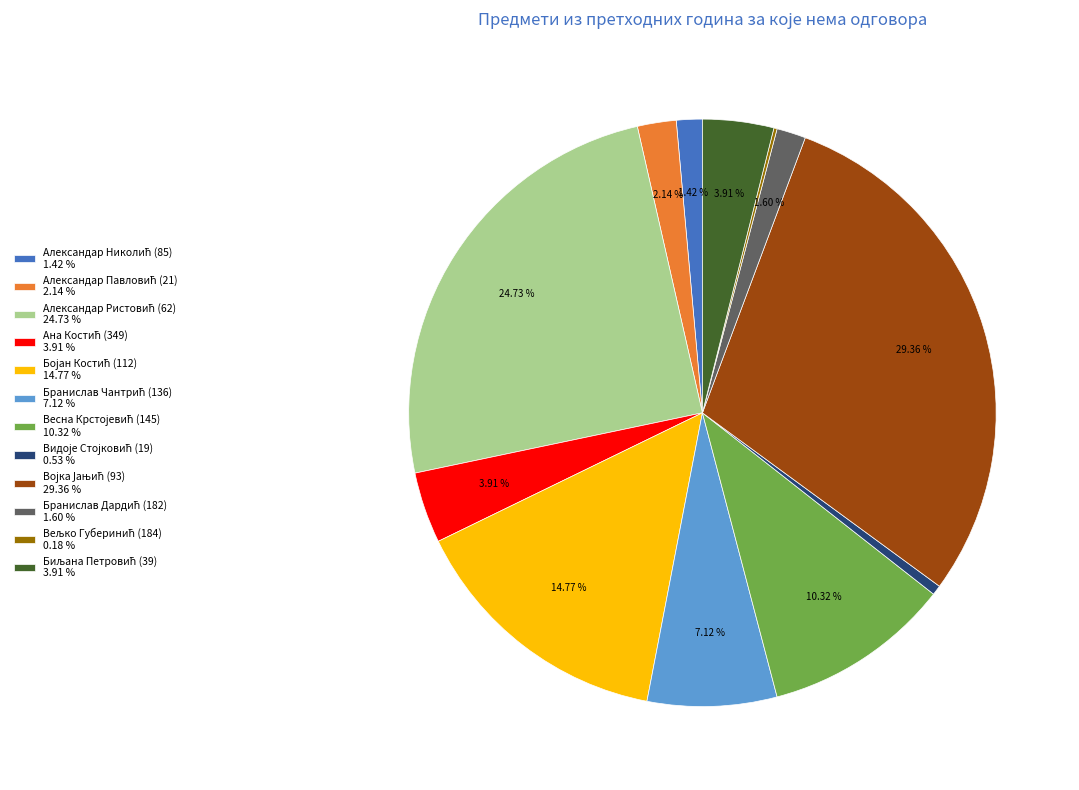

Does any single category account for the majority?

No